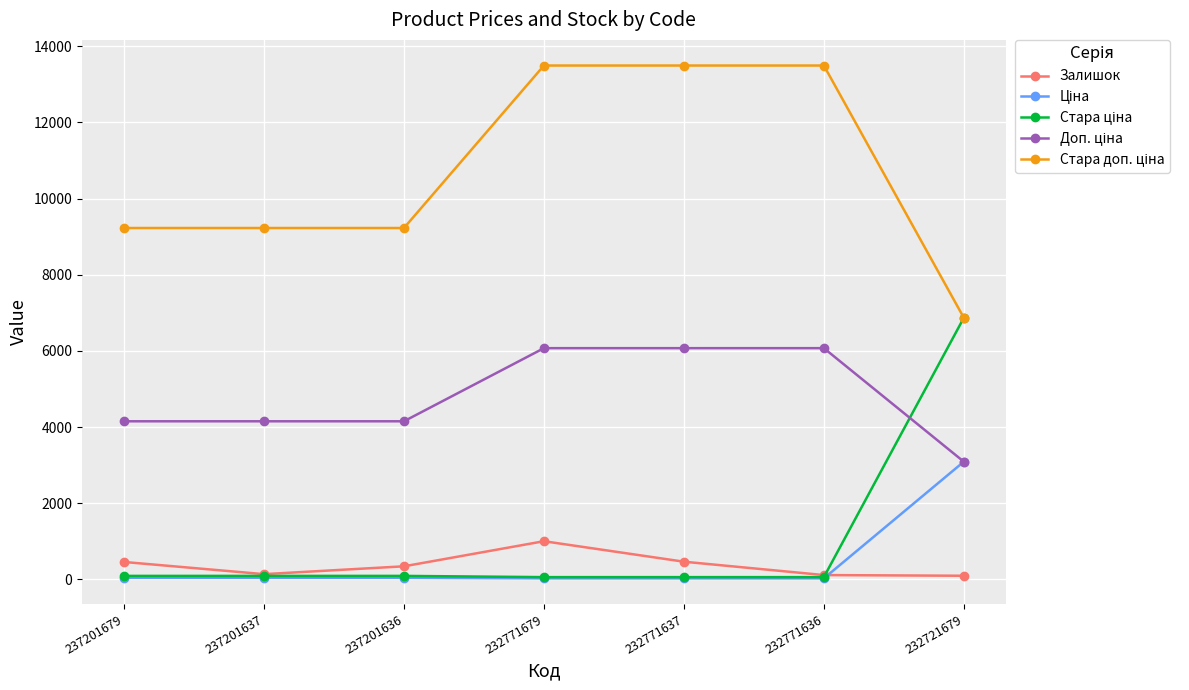

What is the total value across all series at 237201636?

13856.8